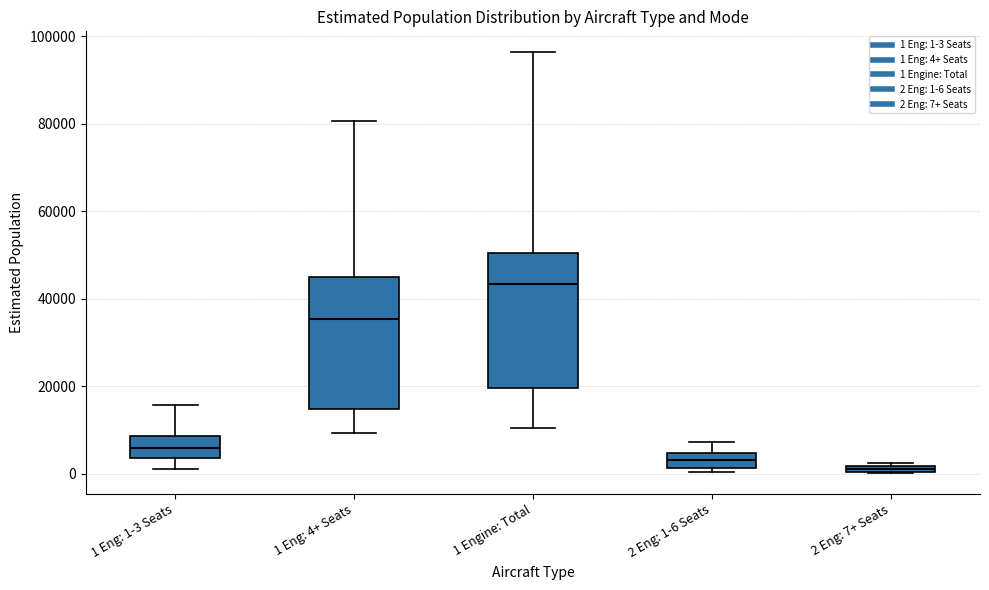

Which box's median line is the highest?

1 Engine: Total